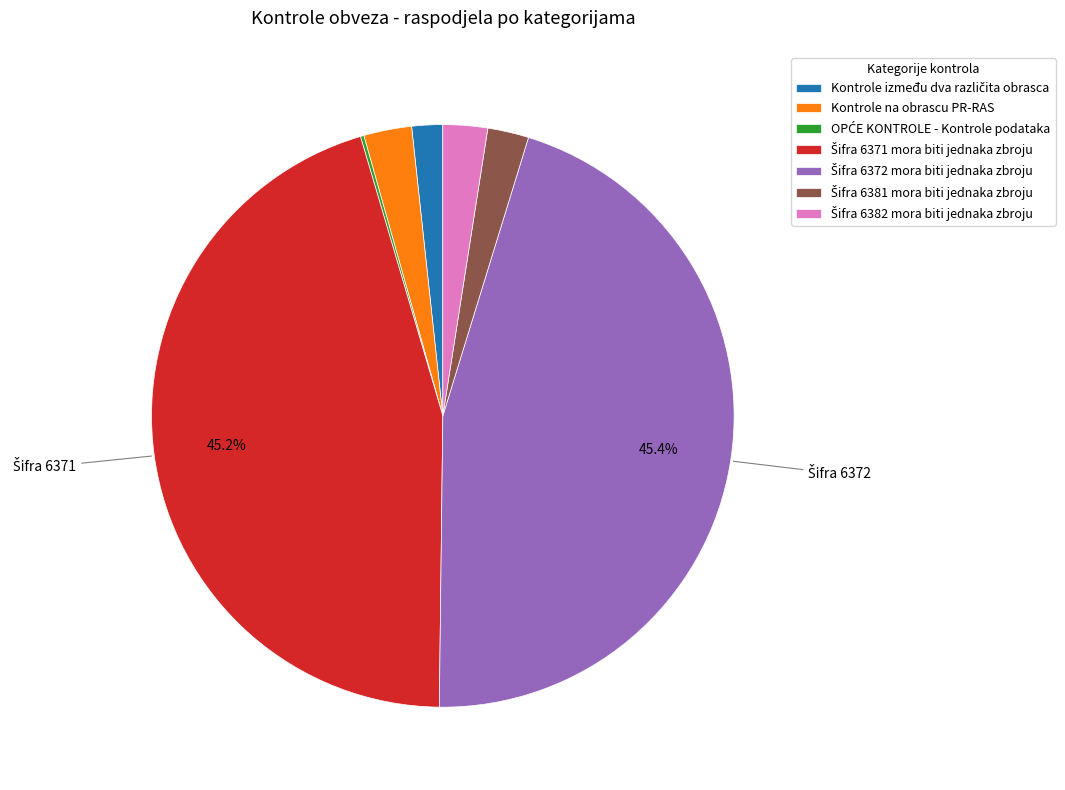

Does any single category account for the majority?

No